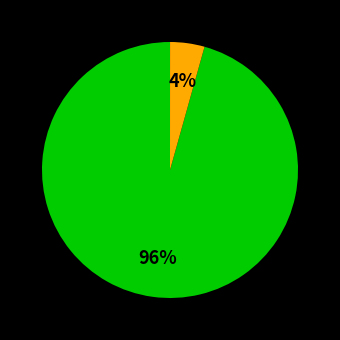

To the nearest percent, what is the average slice percentage?

33%